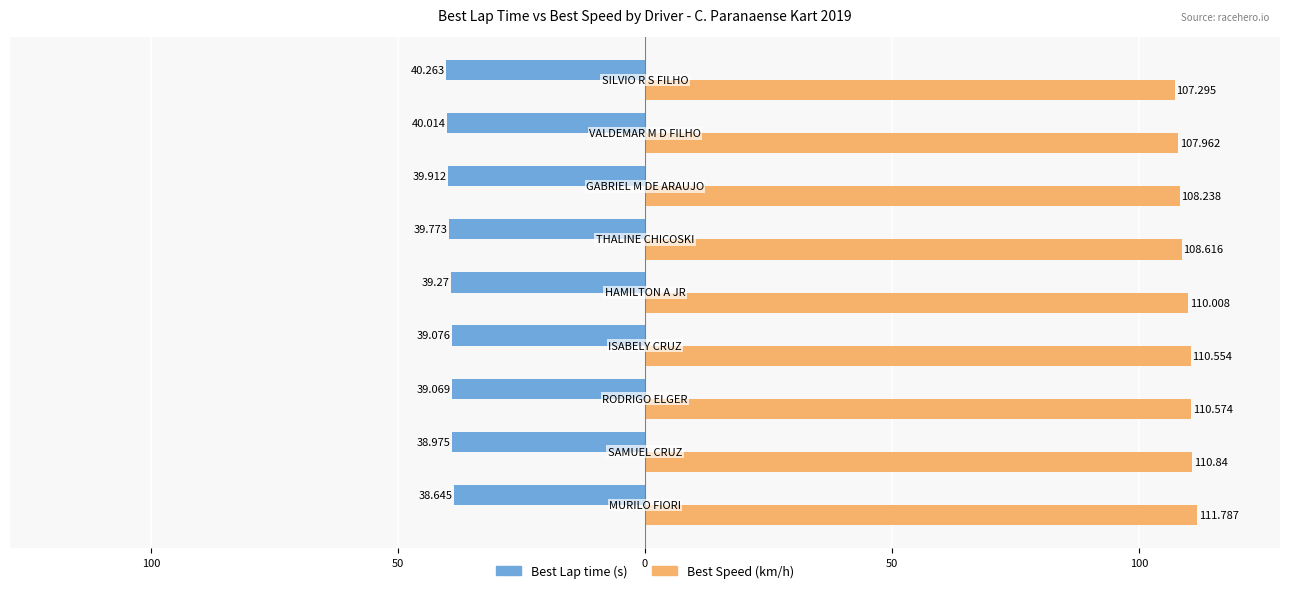

True or false: Best Lap time has a value of -39.8 at 100.

True